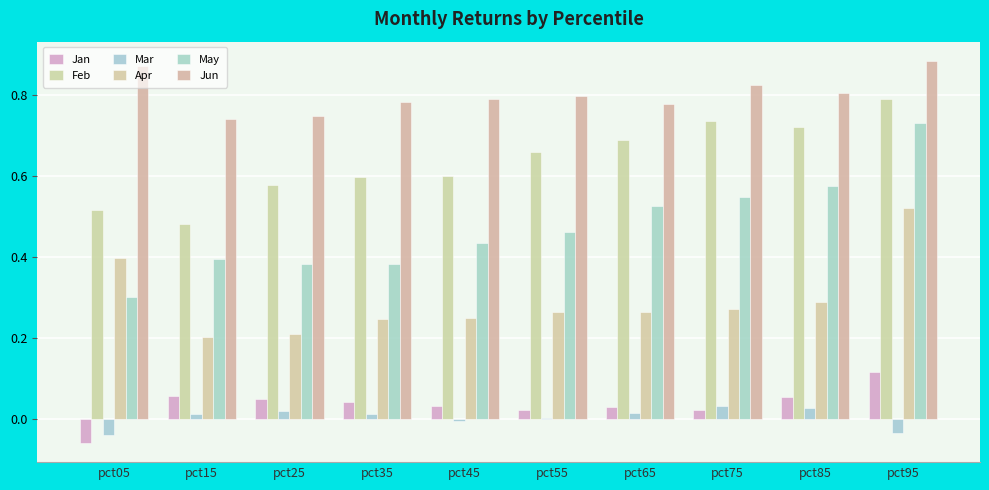

How many bars are there in each group?

6